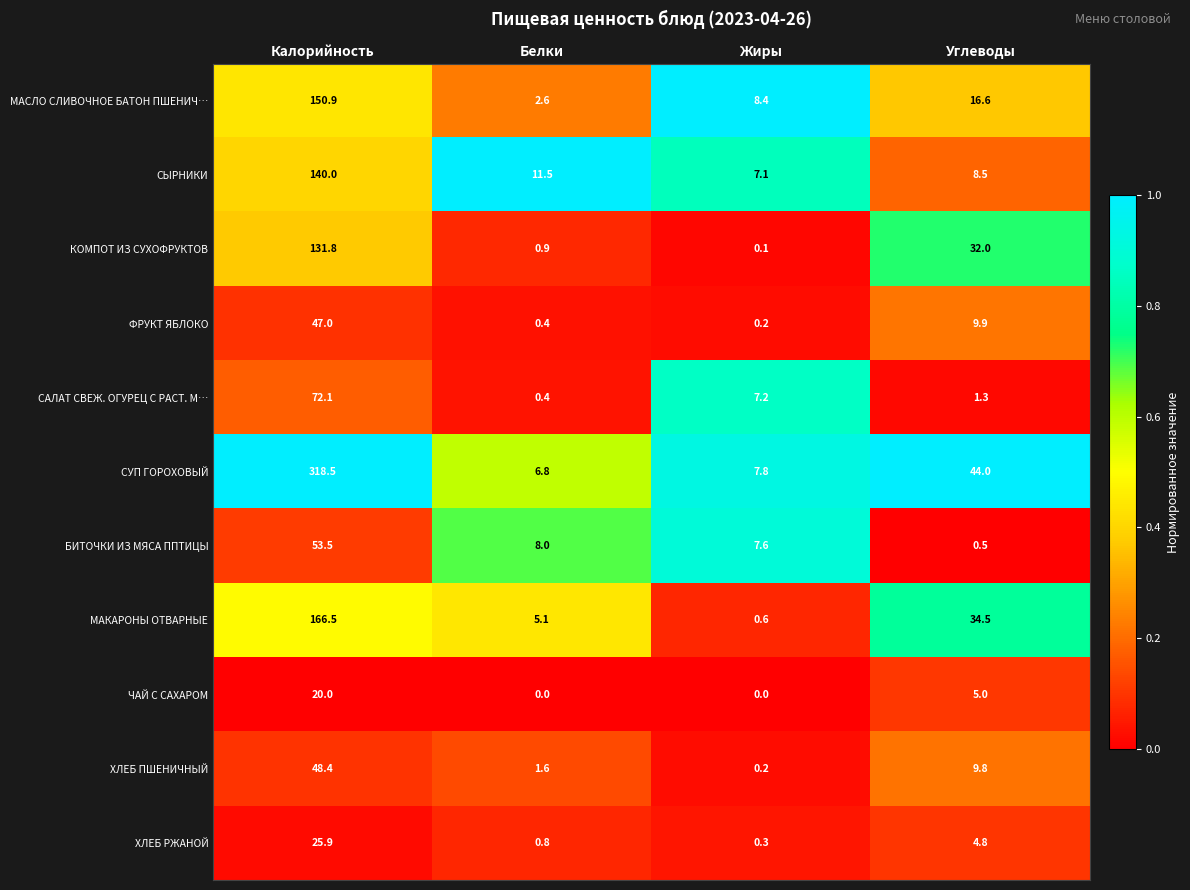

What is the difference between the highest and lowest values at Углеводы?

43.5